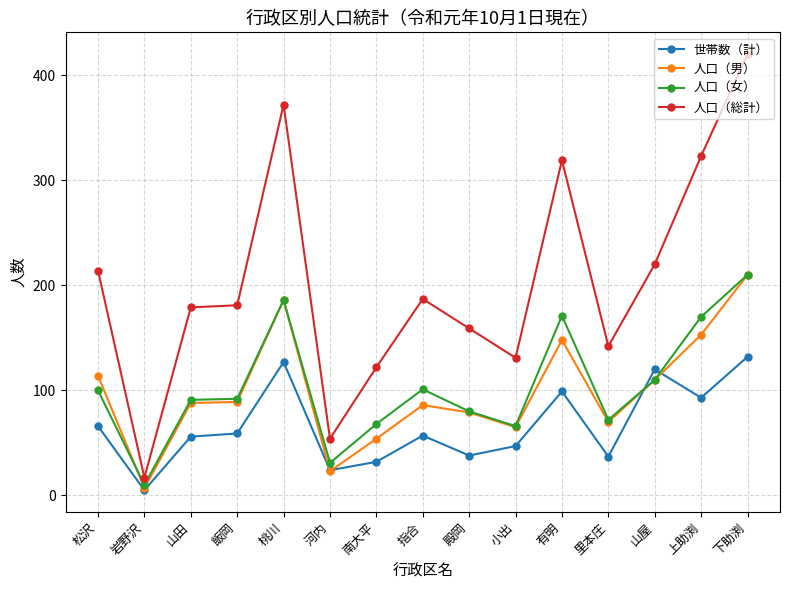

The value of 世帯数（計） at 里本庄 is 37. True or false?

True